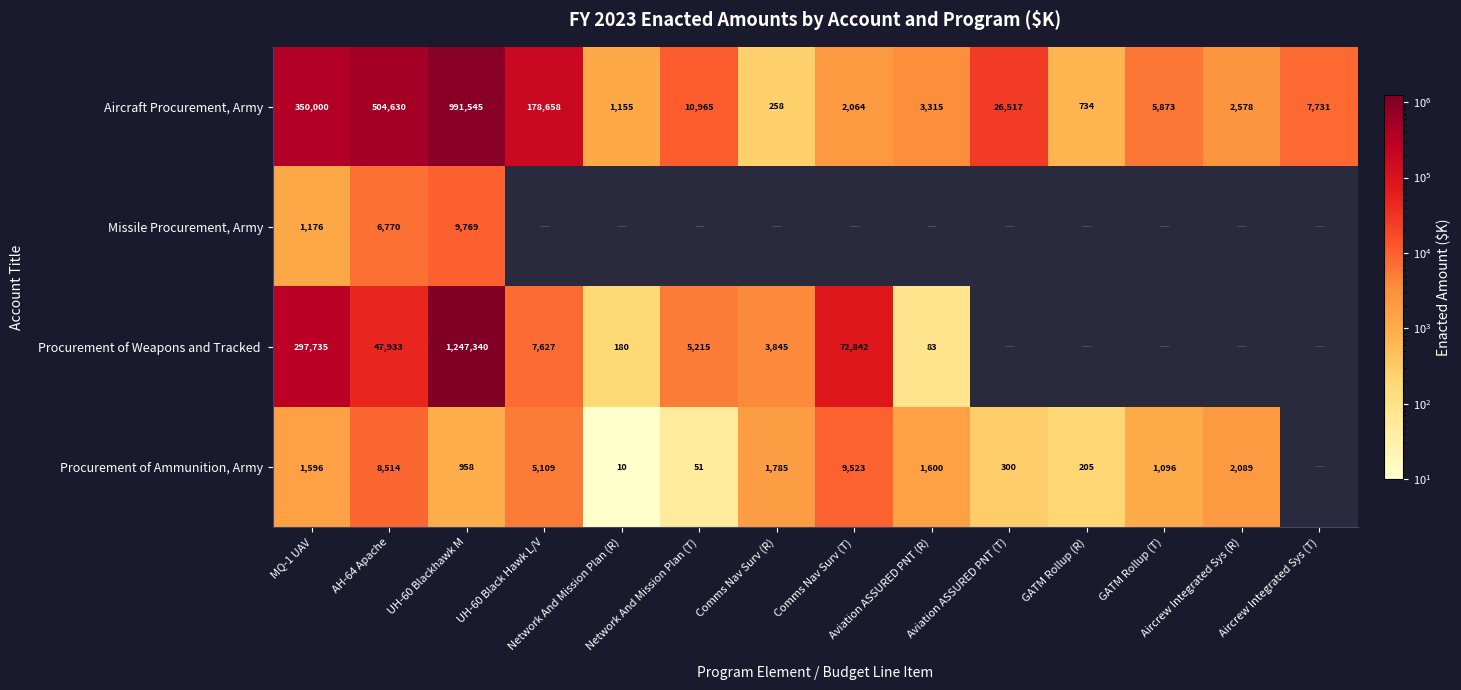

What is the highest value of the Aircraft Procurement, Army series?

991545